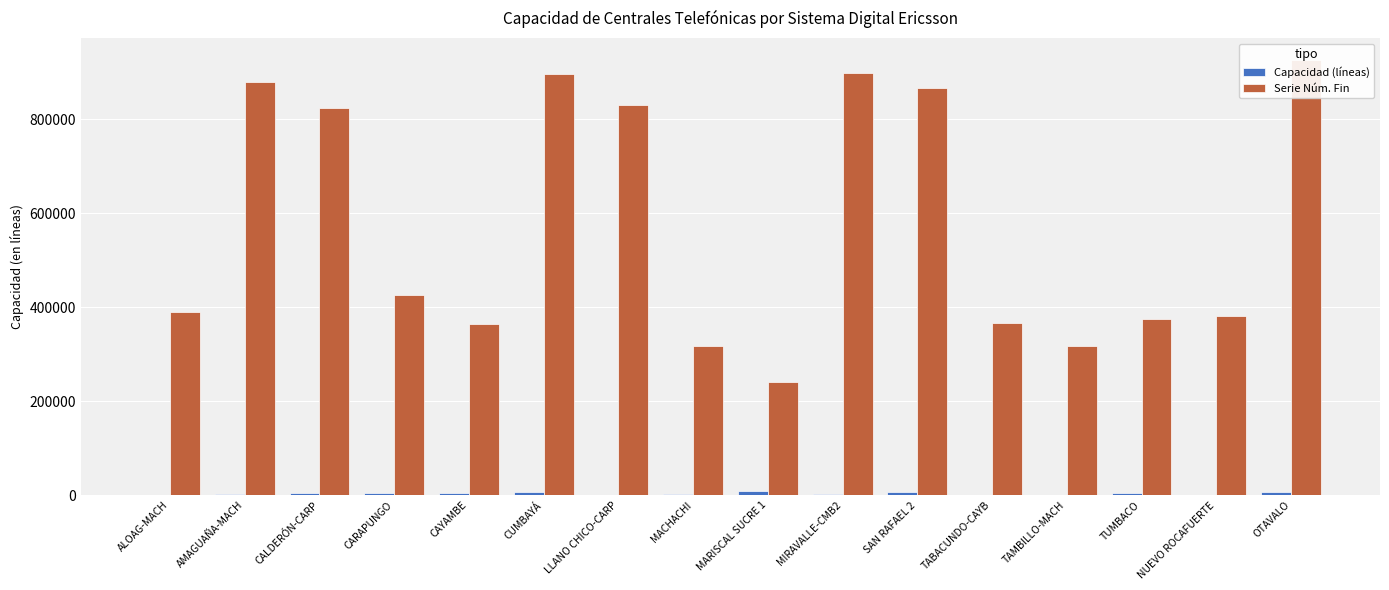

Rank the series by their maximum value, from lowest to highest.

Capacidad (líneas), Serie Núm. Fin